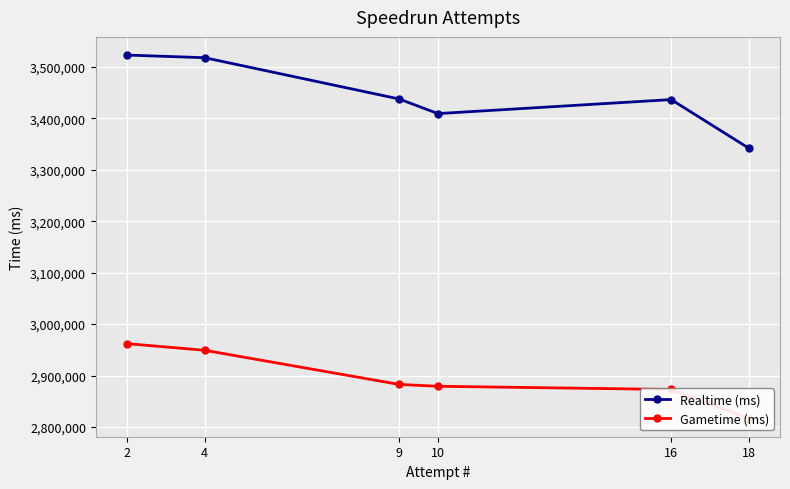

What is the value of the Realtime (ms) point at the 3rd from the left?

3437888